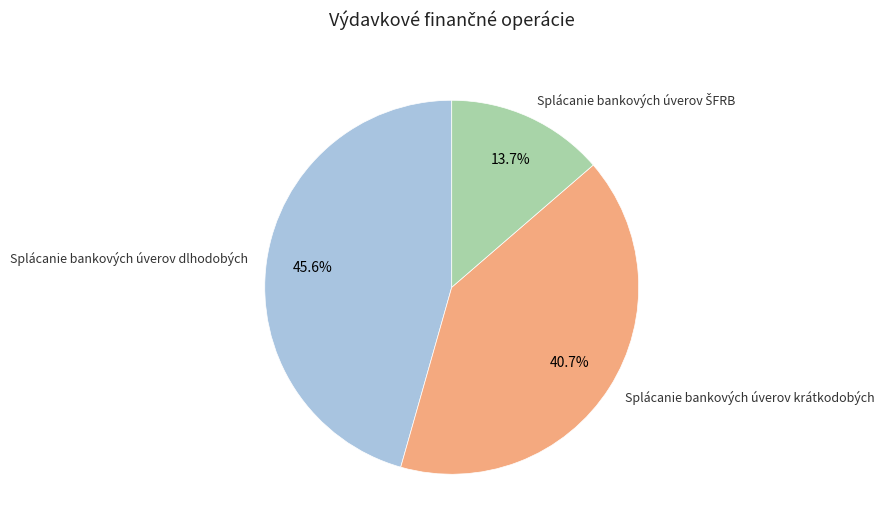

Which slice is the largest?

Splácanie bankových úverov dlhodobých